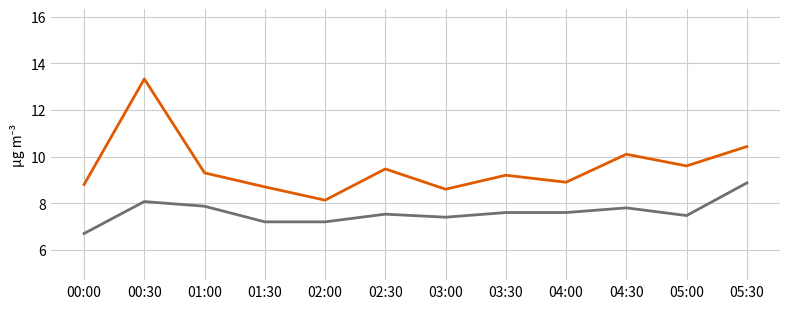

What is the difference between the highest and lowest values at 05:30?

1.6